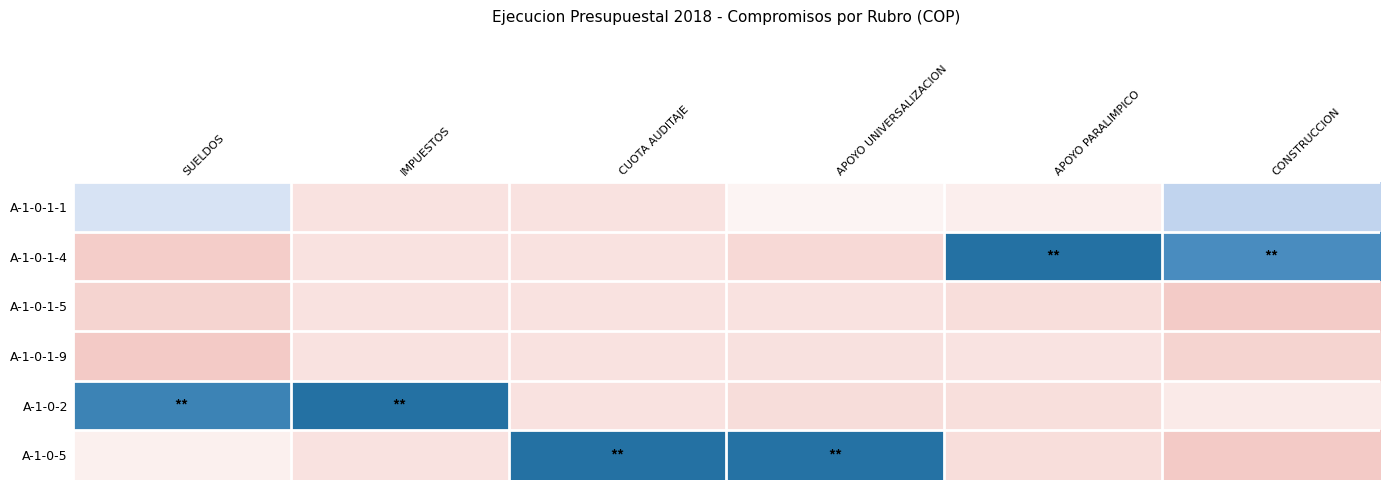

At CUOTA AUDITAJE, list the series in order from smallest to largest.

A-1-0-1-1, A-1-0-1-4, A-1-0-1-5, A-1-0-1-9, A-1-0-2, A-1-0-5